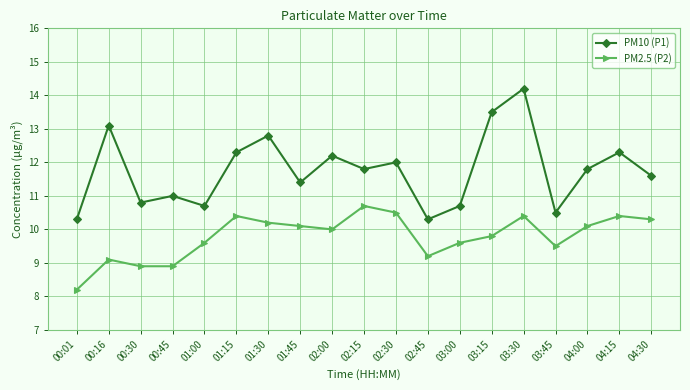

Reading right to left, list all the values displayed in this chart.

PM10 (P1): 04:30=11.6	04:15=12.3	04:00=11.8	03:45=10.5	03:30=14.2	03:15=13.5	03:00=10.7	02:45=10.3	02:30=12.0	02:15=11.8	02:00=12.2	01:45=11.4	01:30=12.8	01:15=12.3	01:00=10.7	00:45=11.0	00:30=10.8	00:16=13.1	00:01=10.3
PM2.5 (P2): 04:30=10.3	04:15=10.4	04:00=10.1	03:45=9.5	03:30=10.4	03:15=9.8	03:00=9.6	02:45=9.2	02:30=10.5	02:15=10.7	02:00=10.0	01:45=10.1	01:30=10.2	01:15=10.4	01:00=9.6	00:45=8.9	00:30=8.9	00:16=9.1	00:01=8.2